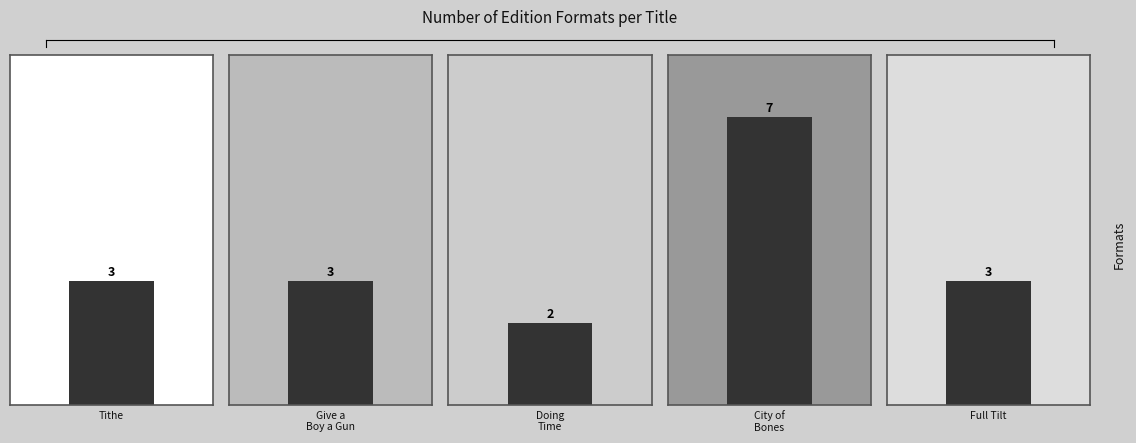

What is the difference between the values at Doing Time and Give a Boy a Gun?

1